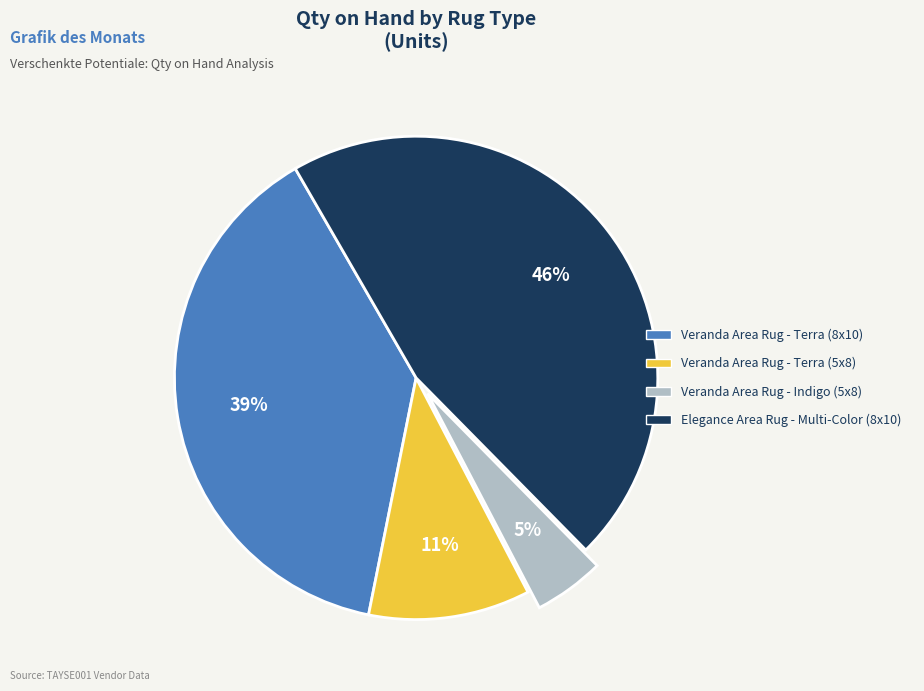

Is the sum of Veranda Area Rug - Terra (5x8) and Veranda Area Rug - Terra (8x10) greater than half?

No